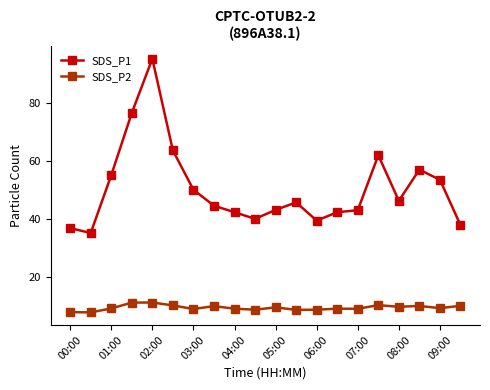

What is the difference between the maximum and second lowest values in the SDS_P1 series?

58.6